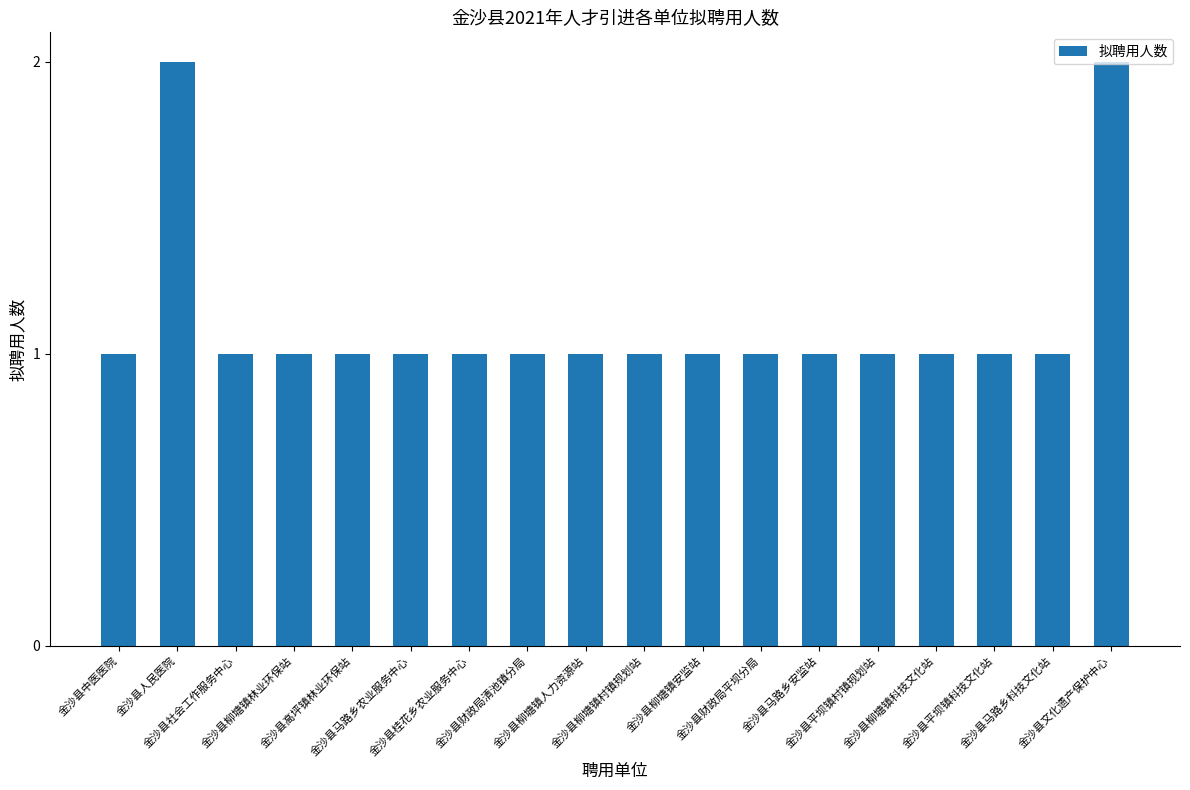

Count the number of data series in this chart.

1